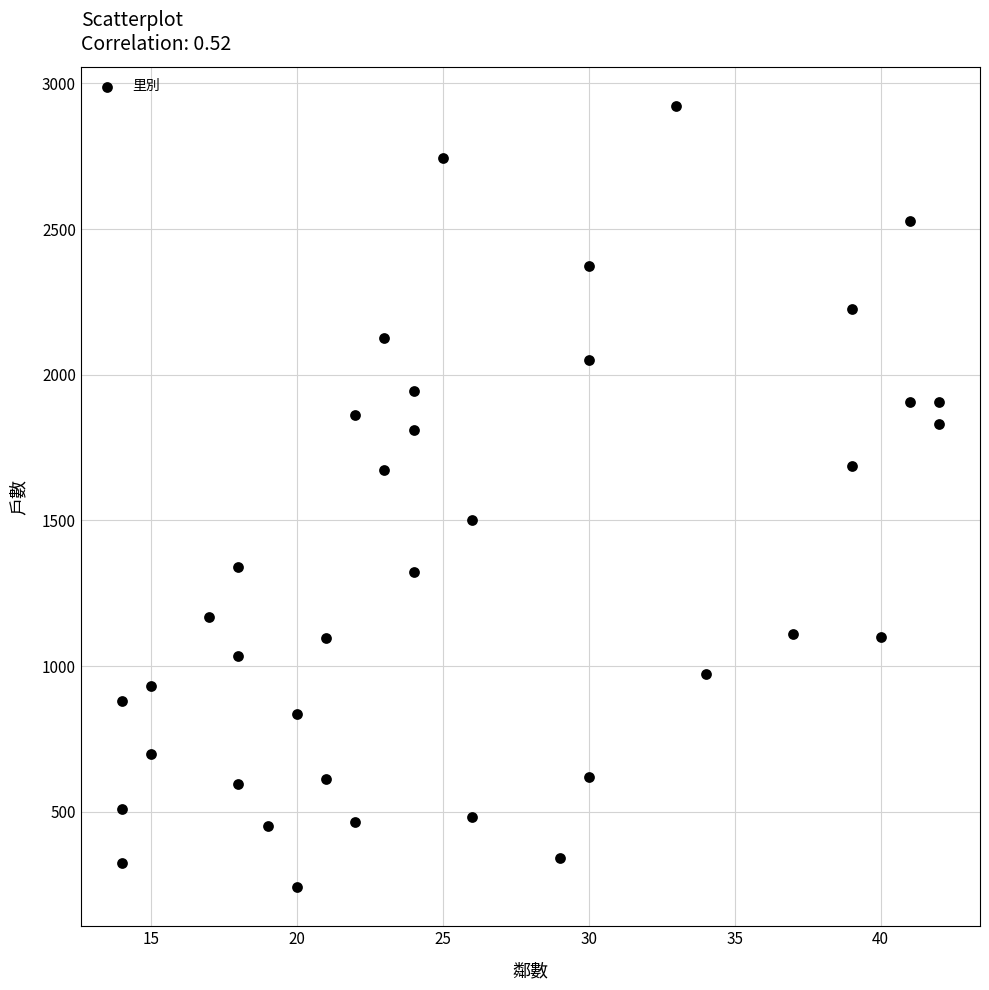

What is the range of X values (max minus min)?

28